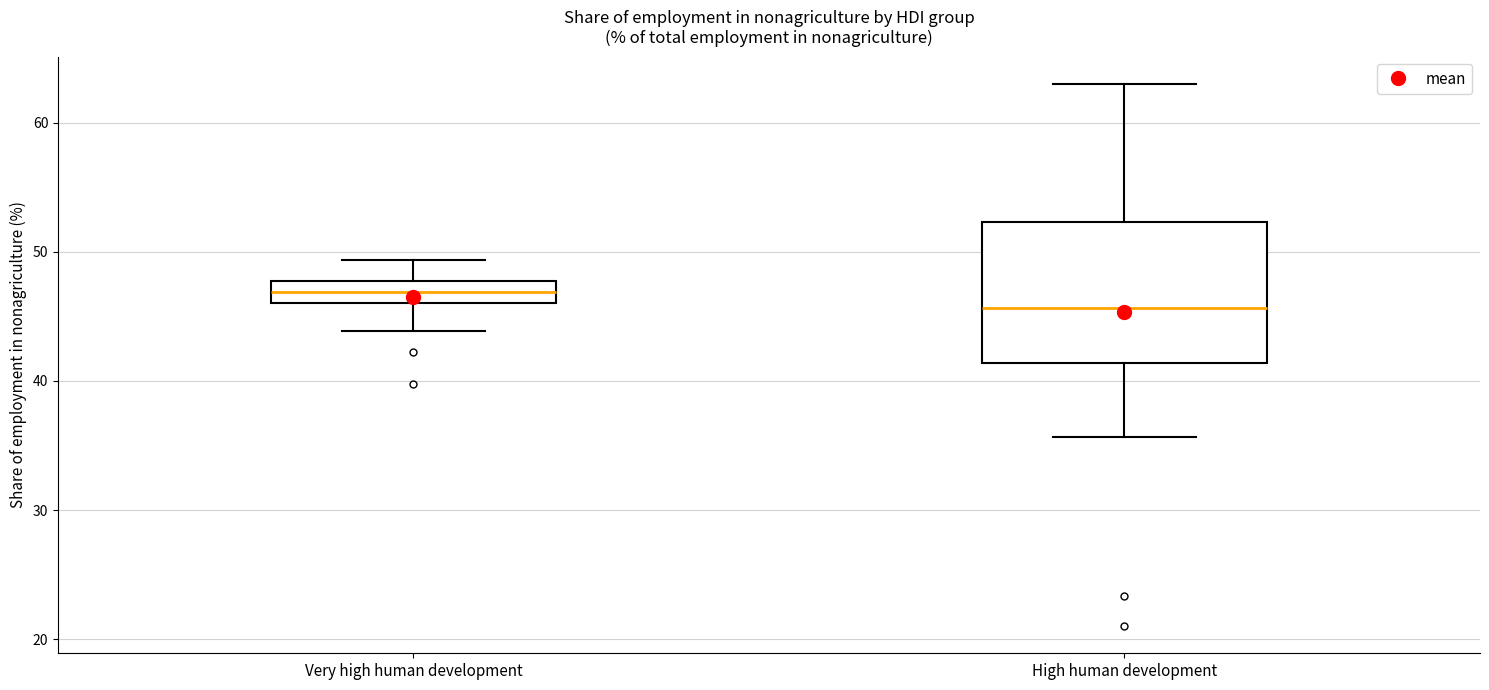

Reading left to right, read every box against the y-axis: the position of its median line, the range the box covers, and the ends of its whiskers. The values are not printed on the chart, so give them approximately, as read against the axis.

Very high human development: median 47, box 46 to 48, whiskers 44 to 49
High human development: median 46, box 41 to 52, whiskers 36 to 63